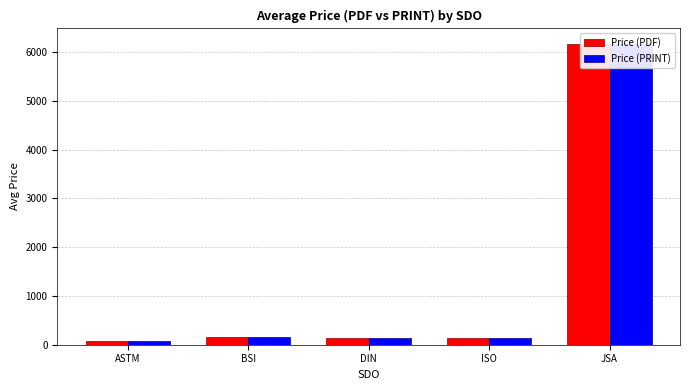

What is the label of the 4th bar from the right?

BSI